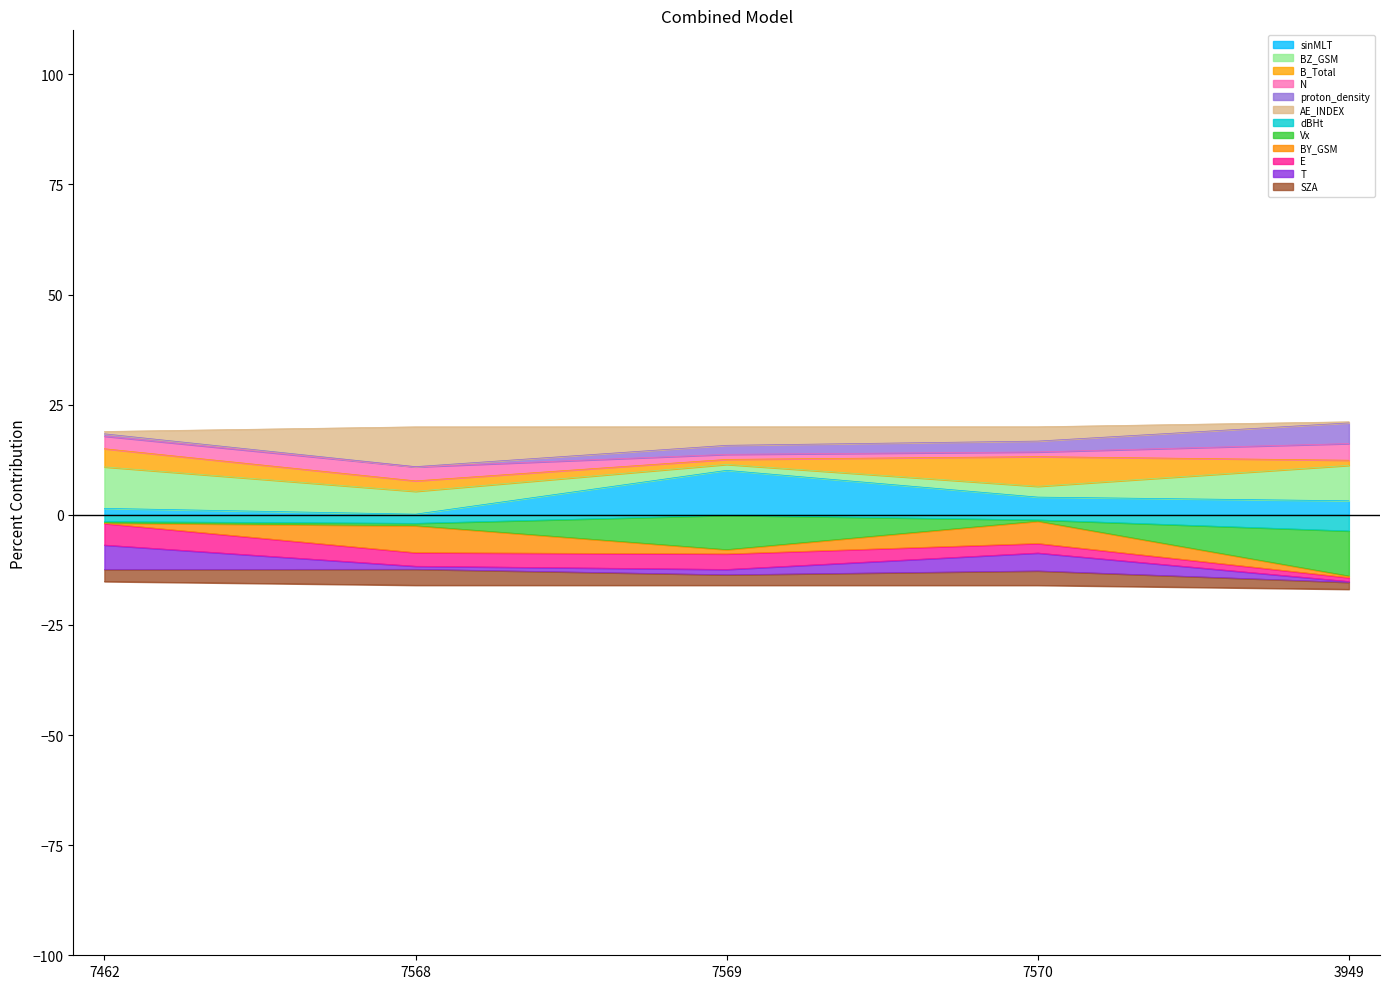

What is the label of the 5th point from the right?

7462